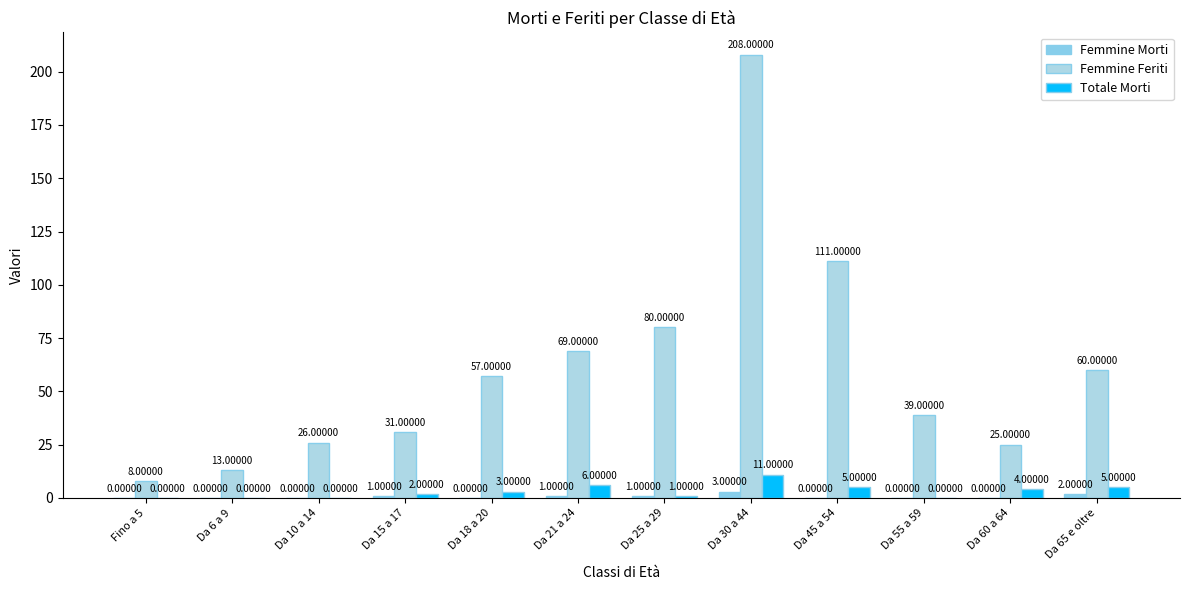

Reading right to left, list all the values displayed in this chart.

Femmine Morti: 2	0	0	0	3	1	1	0	1	0	0	0
Femmine Feriti: 60	25	39	111	208	80	69	57	31	26	13	8
Totale Morti: 5	4	0	5	11	1	6	3	2	0	0	0